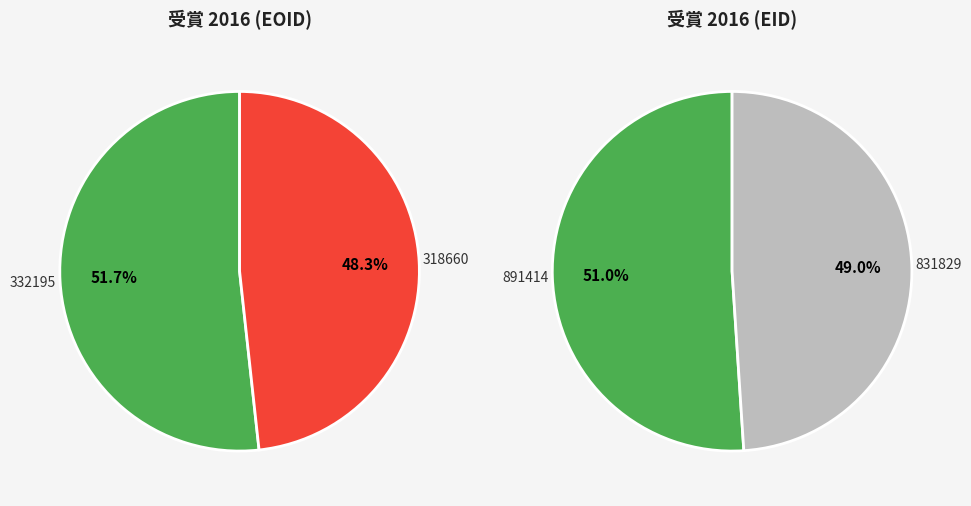

To the nearest percent, what is the combined percentage of EID: 332195
EOID: 891414 and EID: 318660
EOID: 831829?

100%